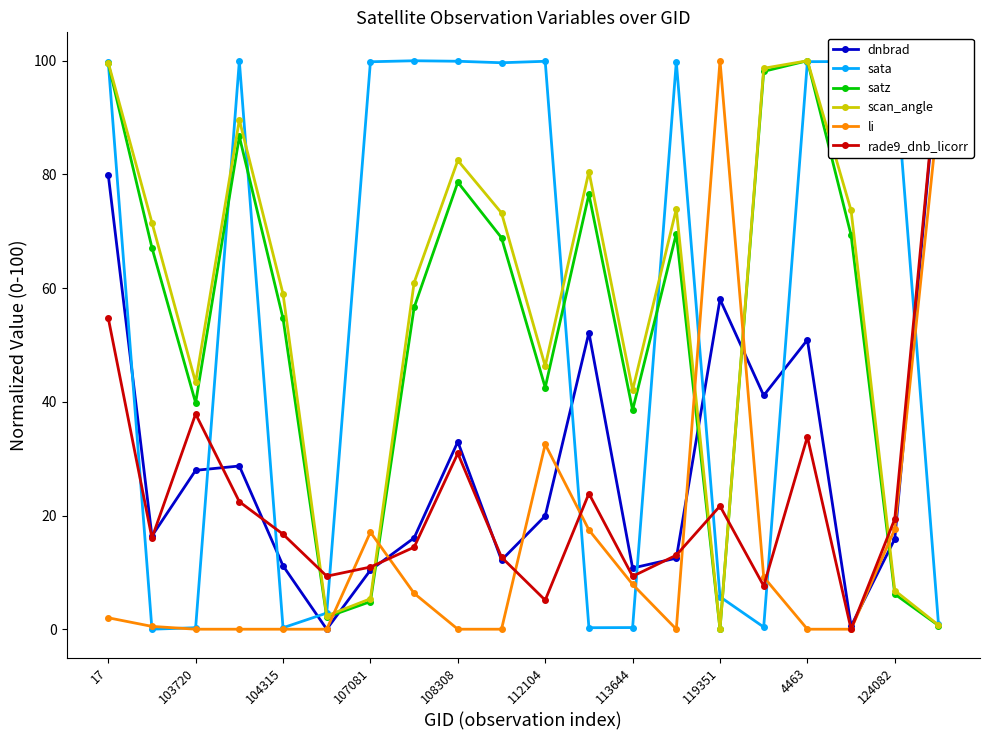

True or false: scan_angle has more than 1 points higher than both neighbors.

True